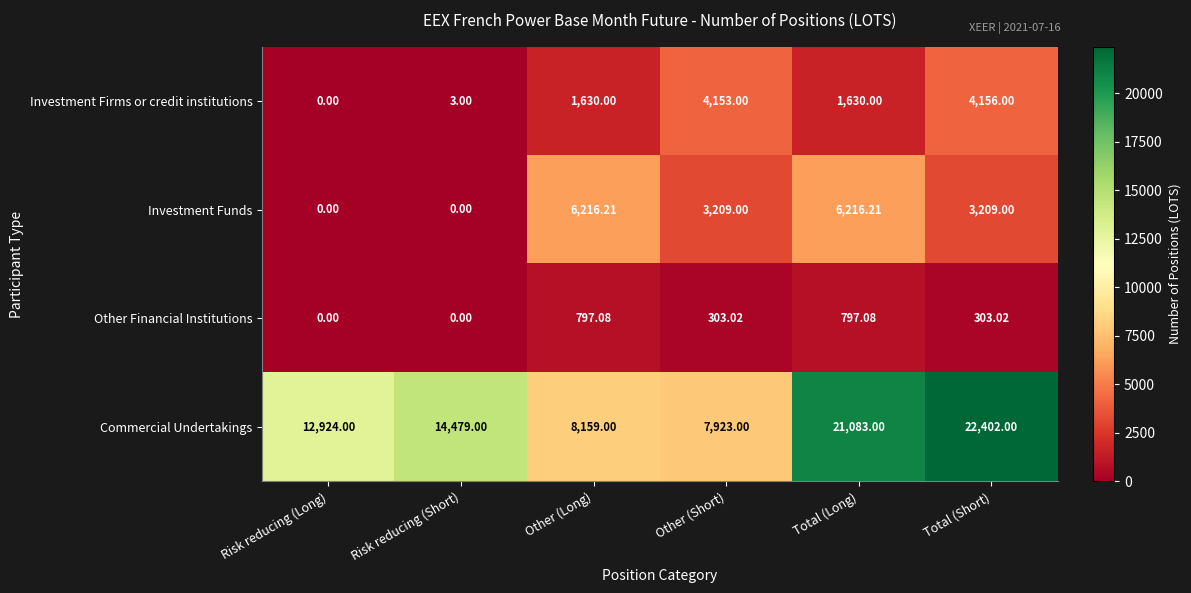

At Total (Long), list the series in order from largest to smallest.

Commercial Undertakings, Investment Funds, Investment Firms or credit institutions, Other Financial Institutions